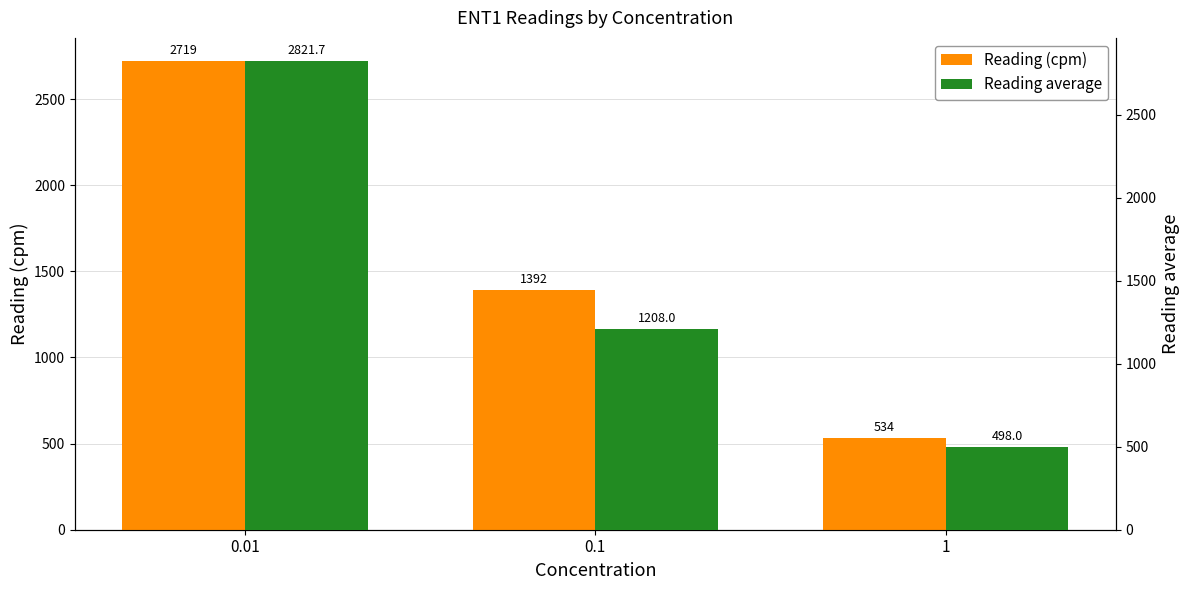

The value of Reading (cpm) at 0.1 is 1877.5. True or false?

False